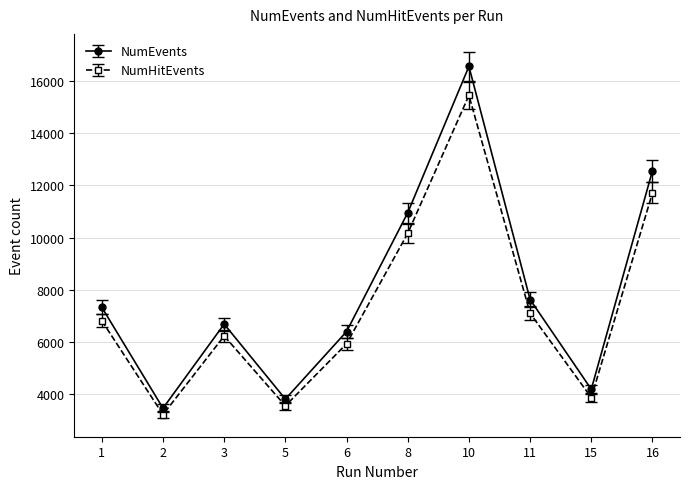

Where is the first local maximum for NumHitEvents?

3